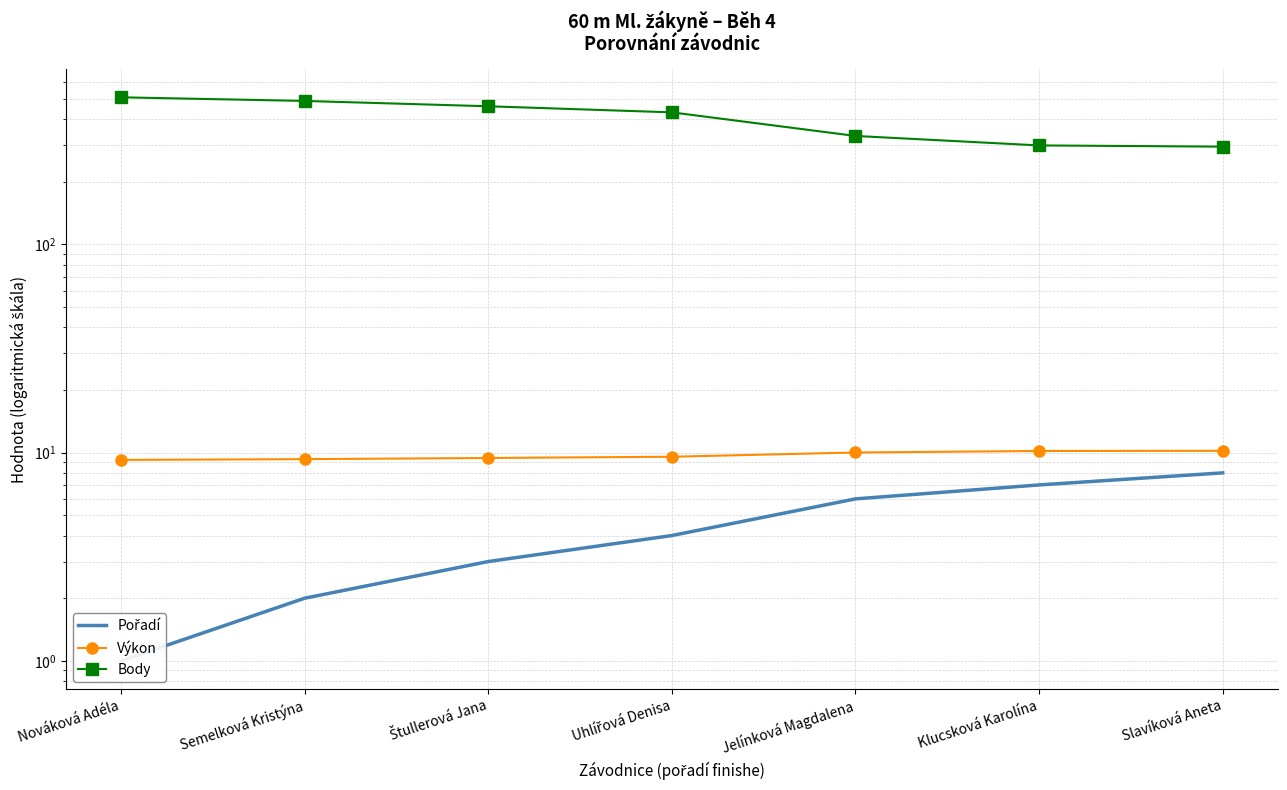

List the series in order of their peak value, lowest first.

Pořadí, Výkon, Body